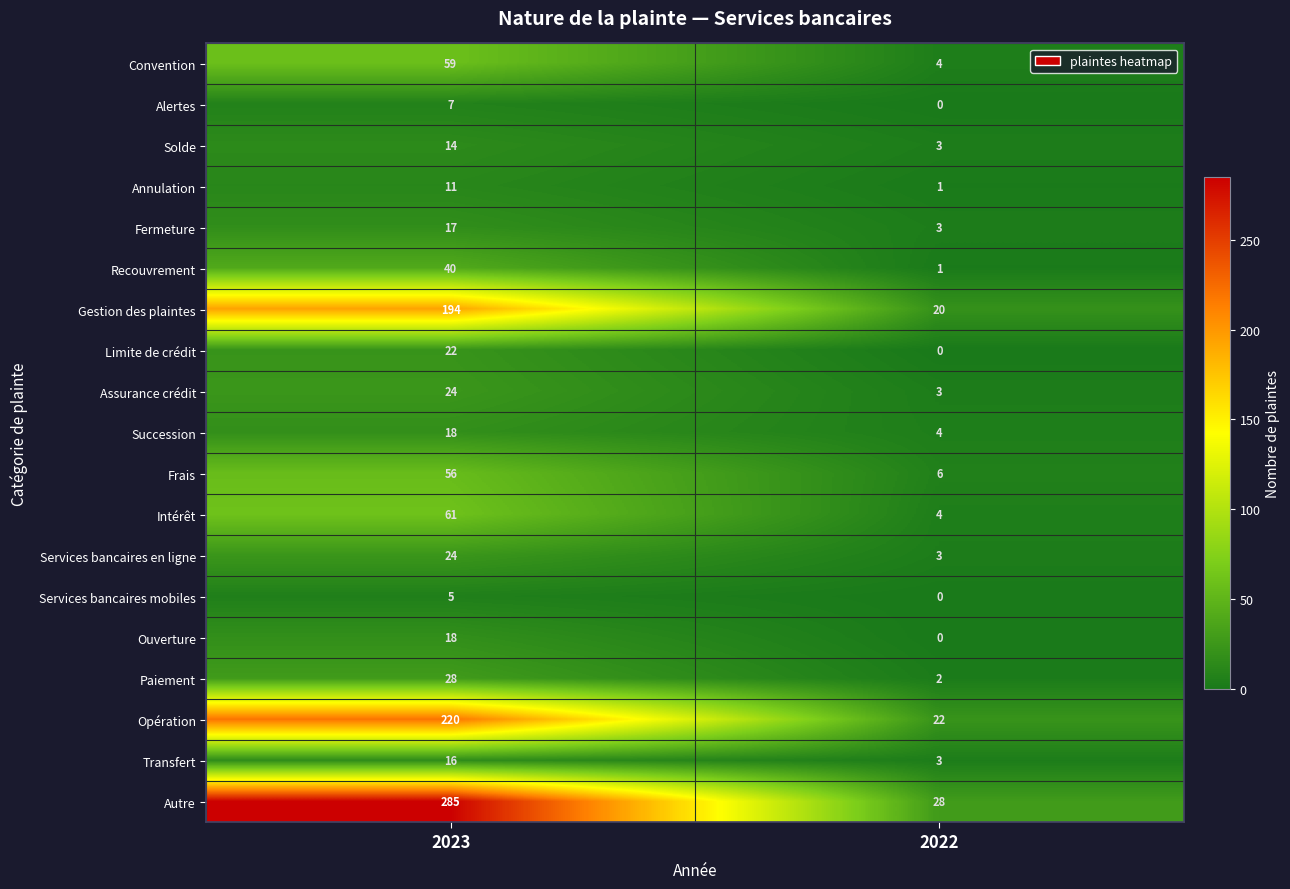

What value does the Intérêt series have at 2023?

61